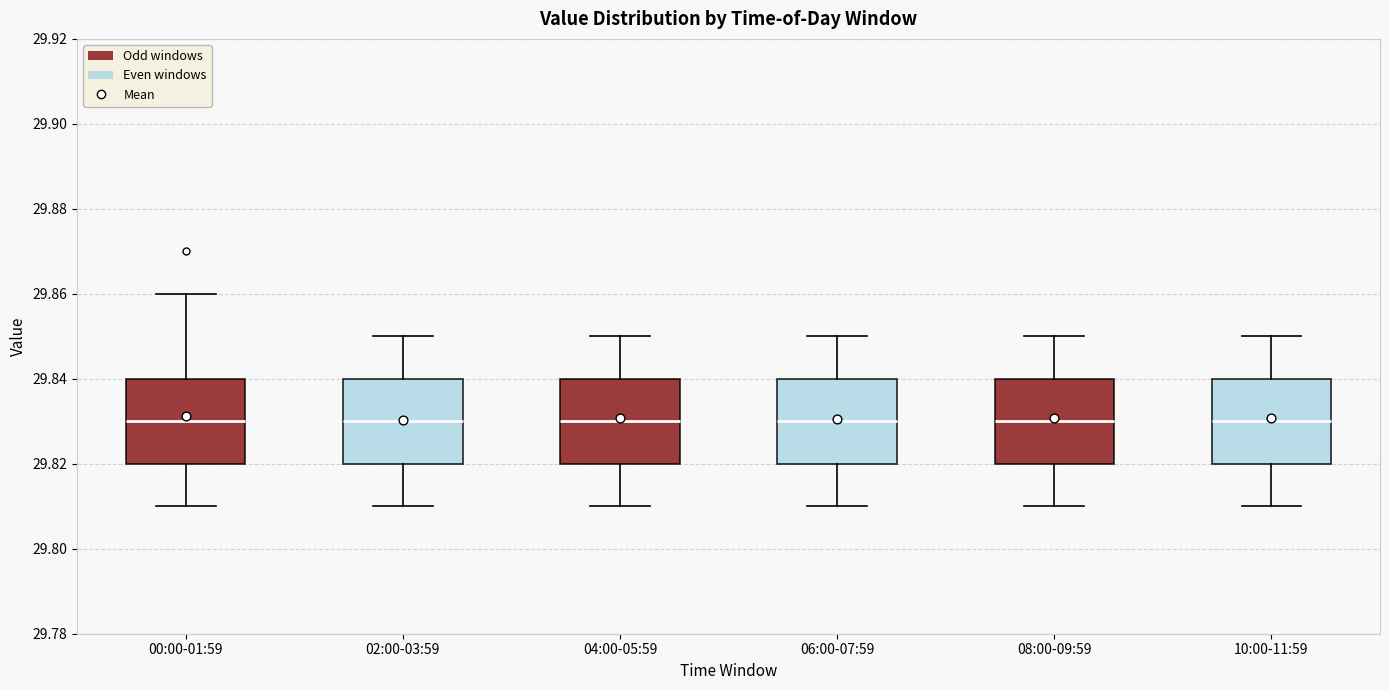

Reading left to right, transcribe this box plot: for each box, give where its median line is, the range the box spans, and where its two whiskers end, as read against the y-axis. The values are not printed on the chart, so give them approximately, as read against the axis.

00:00-01:59: median 29.83, box 29.82 to 29.84, whiskers 29.81 to 29.86
02:00-03:59: median 29.83, box 29.82 to 29.84, whiskers 29.81 to 29.85
04:00-05:59: median 29.83, box 29.82 to 29.84, whiskers 29.81 to 29.85
06:00-07:59: median 29.83, box 29.82 to 29.84, whiskers 29.81 to 29.85
08:00-09:59: median 29.83, box 29.82 to 29.84, whiskers 29.81 to 29.85
10:00-11:59: median 29.83, box 29.82 to 29.84, whiskers 29.81 to 29.85